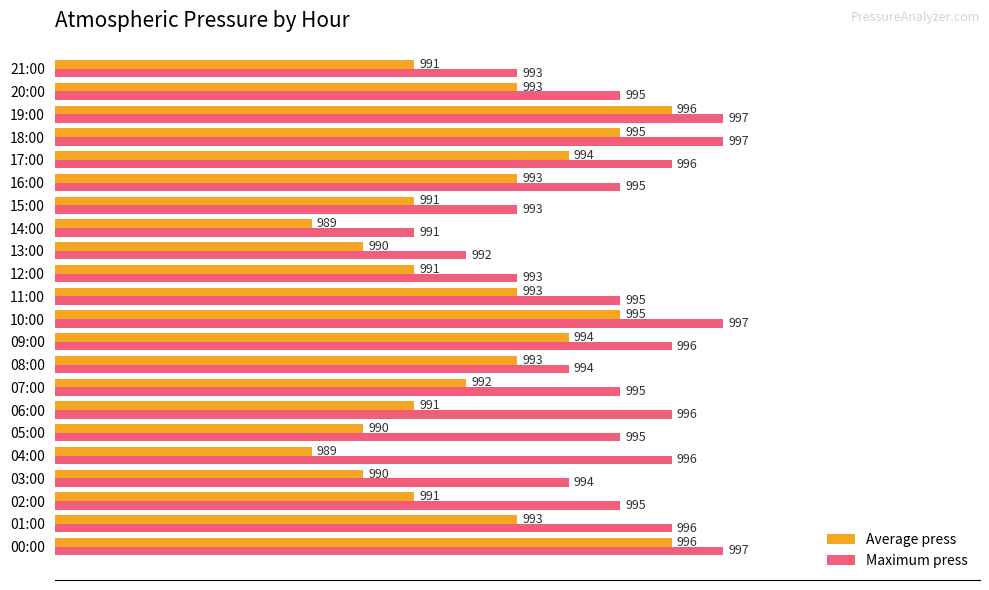

The Maximum press series shows 996 at 04:00. True or false?

True